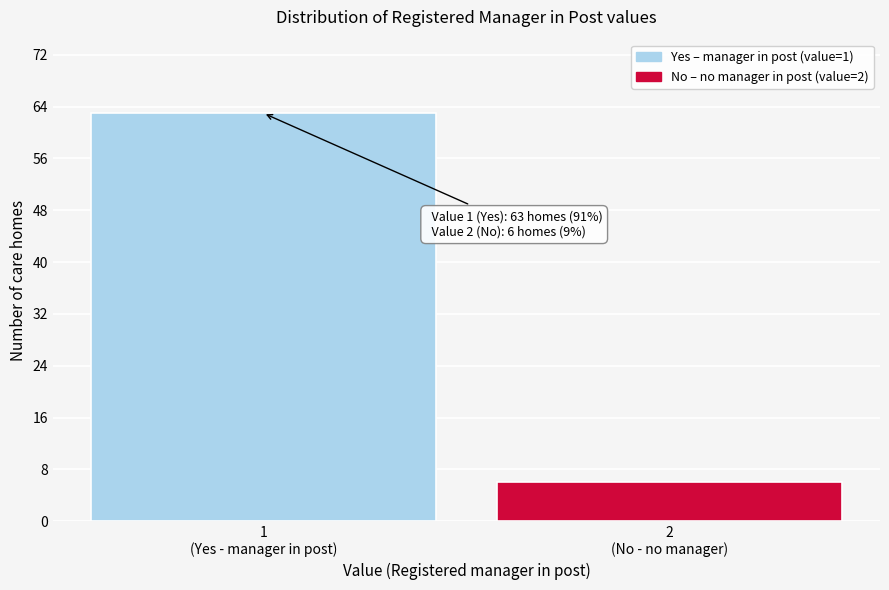

Reading right to left, transcribe all the data shown in this chart.

6	63